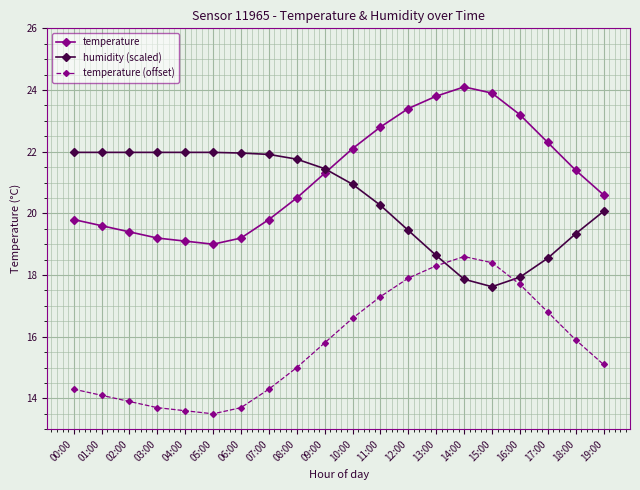

What is the highest value of the humidity (scaled) series?

22.0